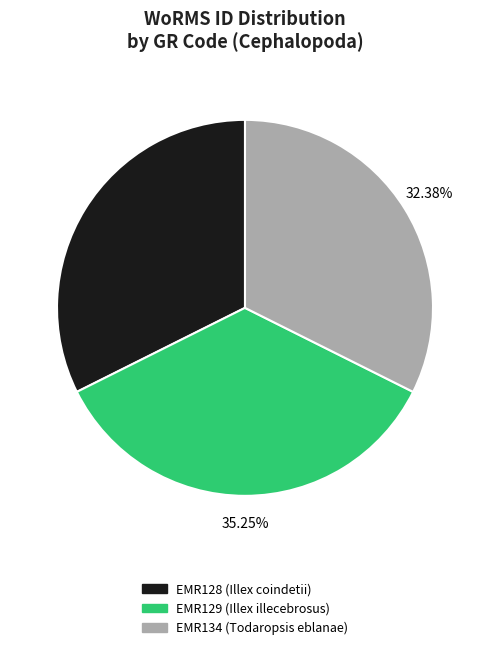

To the nearest percent, what portion does EMR134 (Todaropsis eblanae) represent?

32%